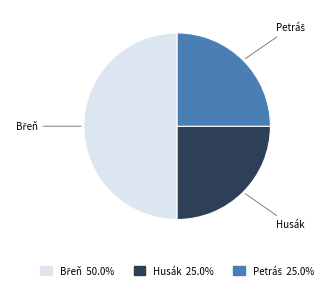

Which category has the smallest portion of the pie?

Husák